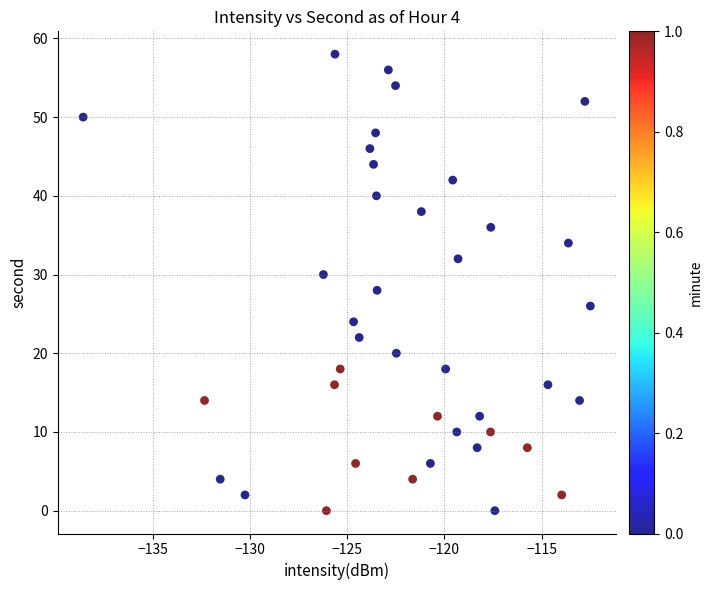

What is the range of Y values (max minus min)?

58